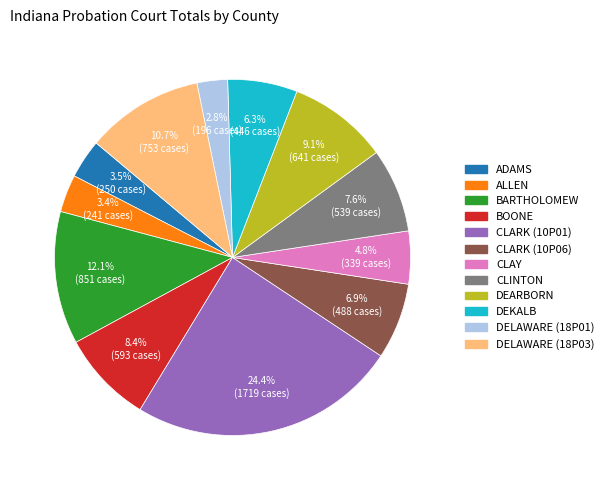

Which slice is the largest?

CLARK (10P01)